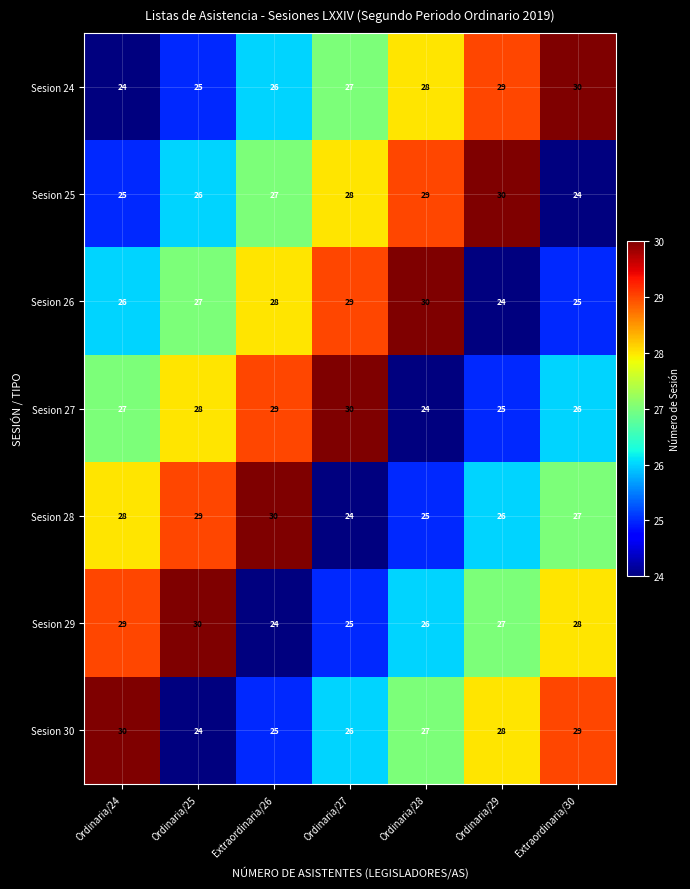

The value of Sesion 26 at Ordinaria/25 is 12. True or false?

False